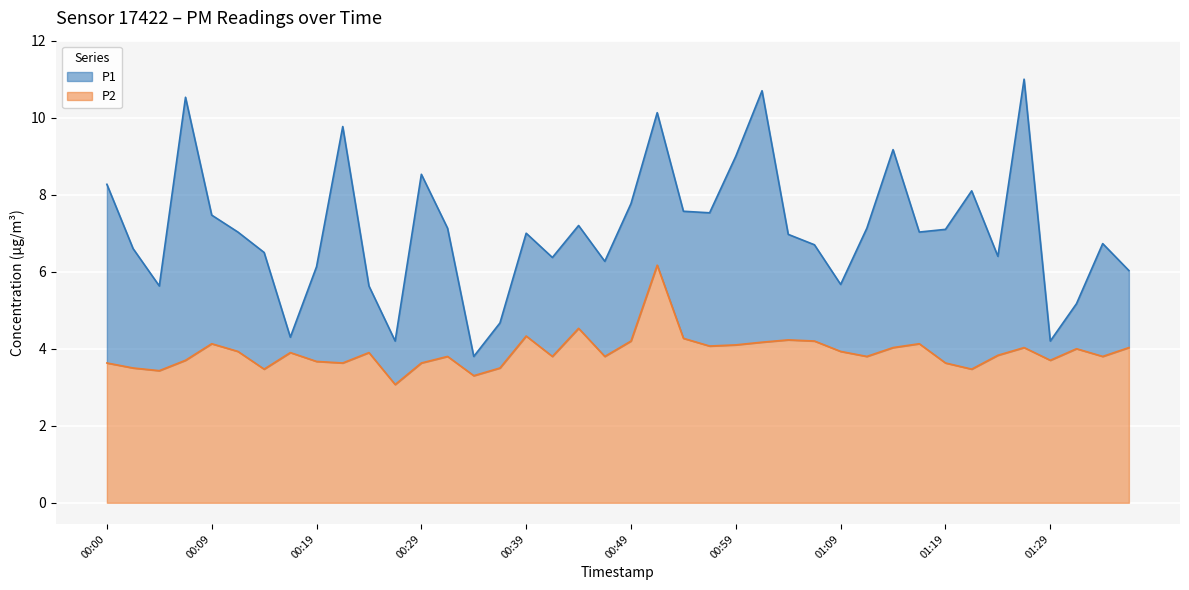

True or false: P1 and P2 cross at least once.

False